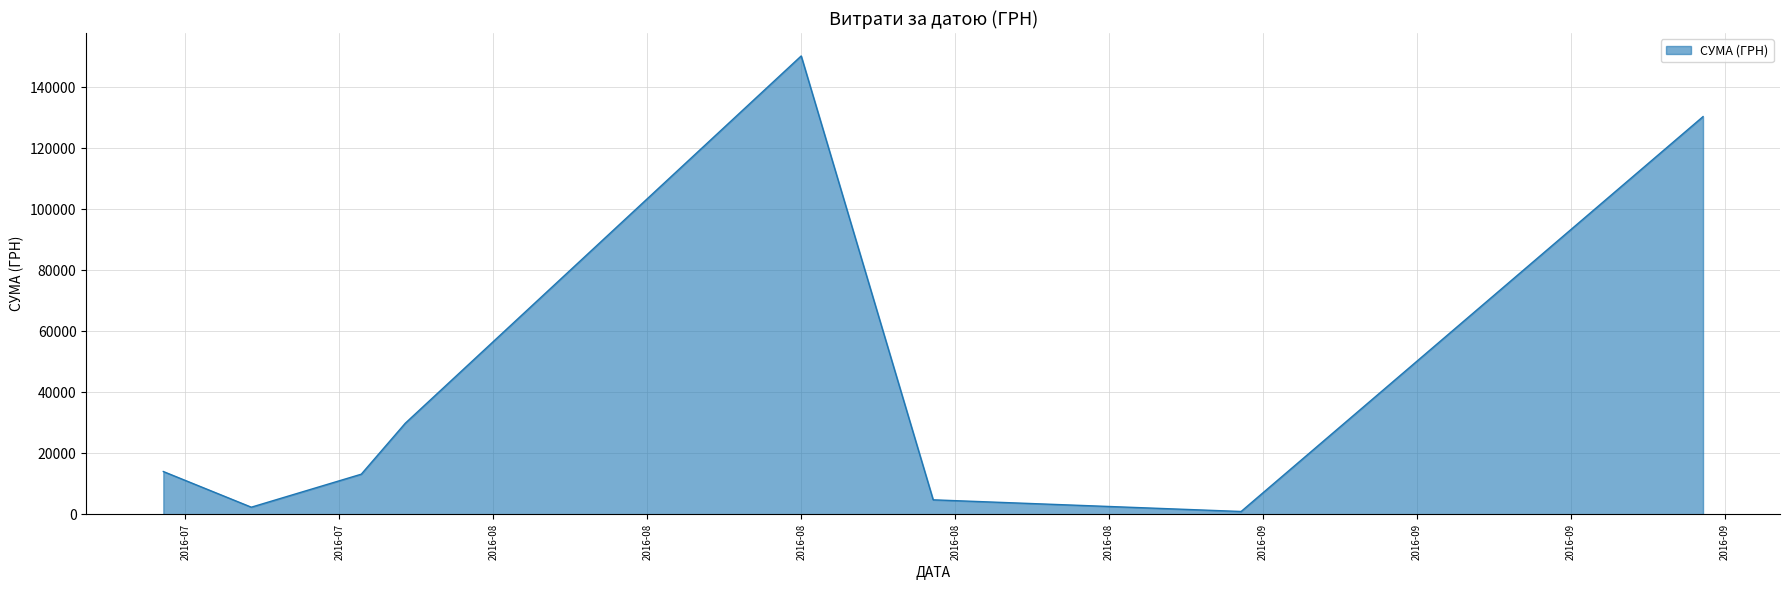

How many interior local valleys (lower than both neighbors) does the data have?

2